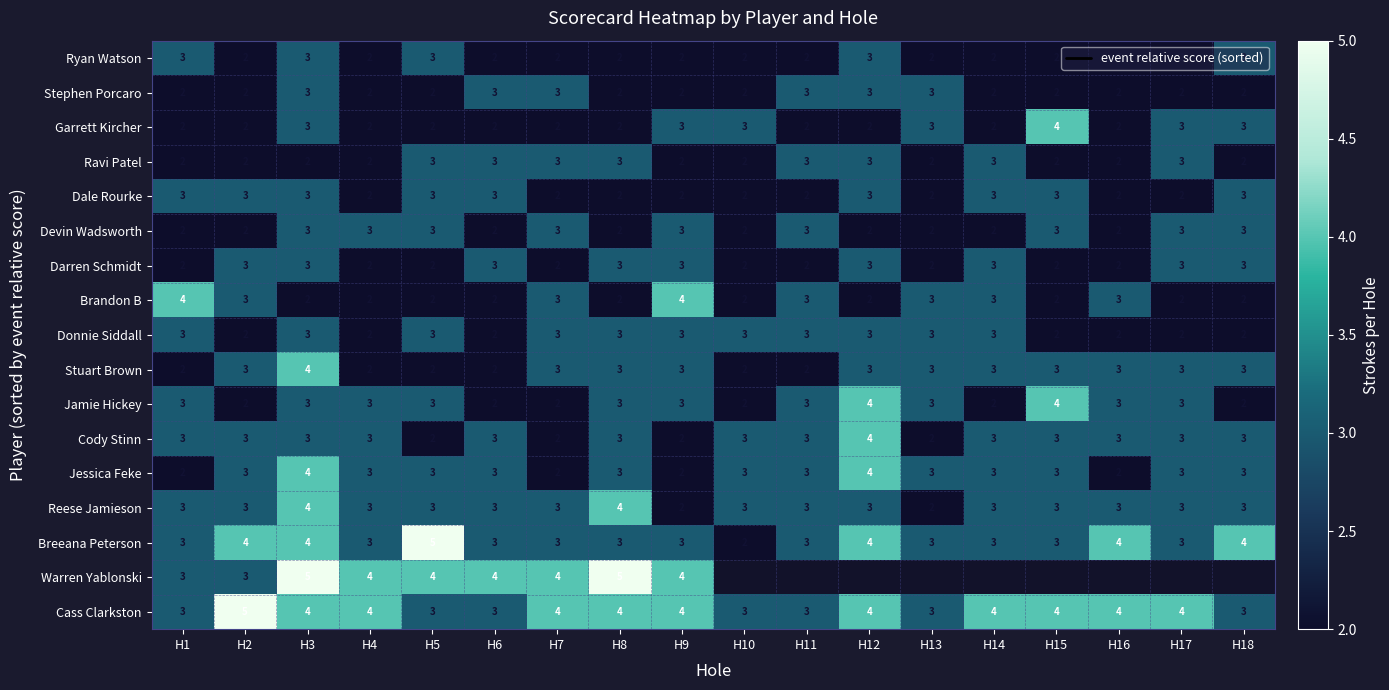

How many Breeana Peterson values are between 3 and 4?

16